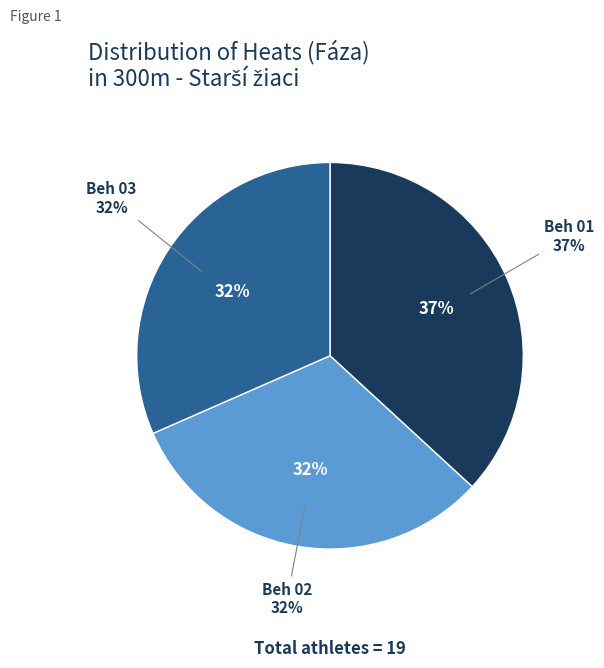

Does Beh 01 account for over 50% of the chart?

No